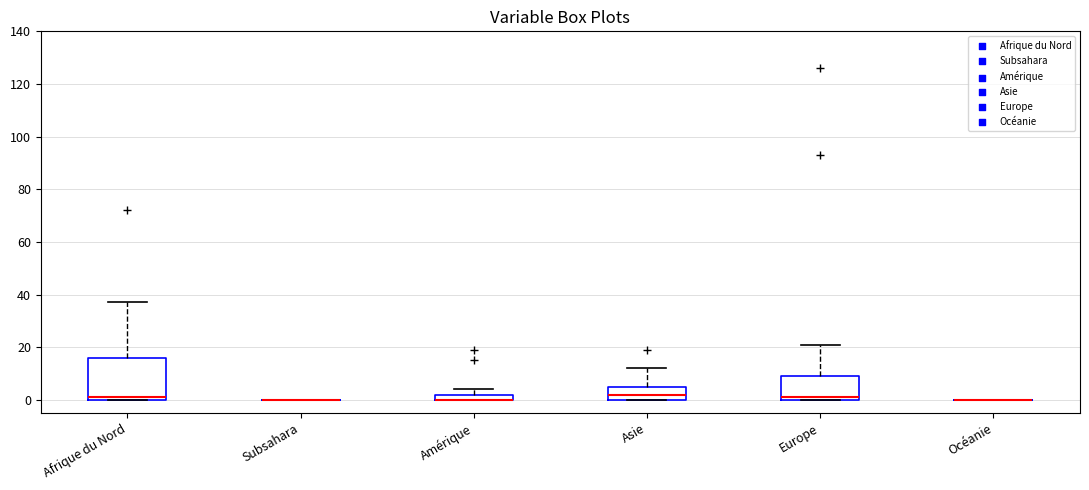

Which box is the tallest, from its lower edge to its upper edge?

Afrique du Nord